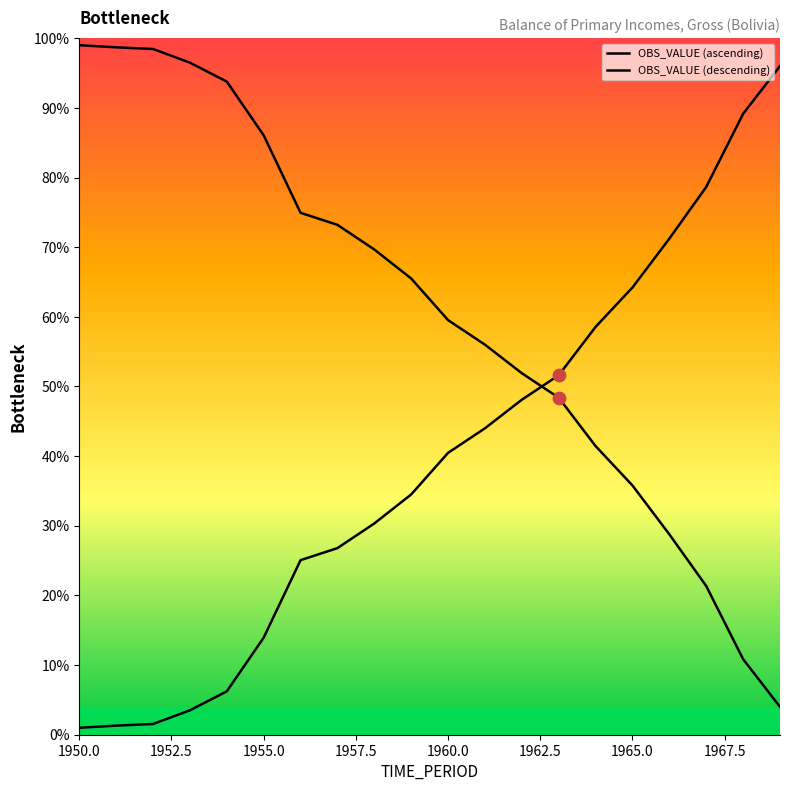

What is the change in value from 1962 to 1969?

+47.9